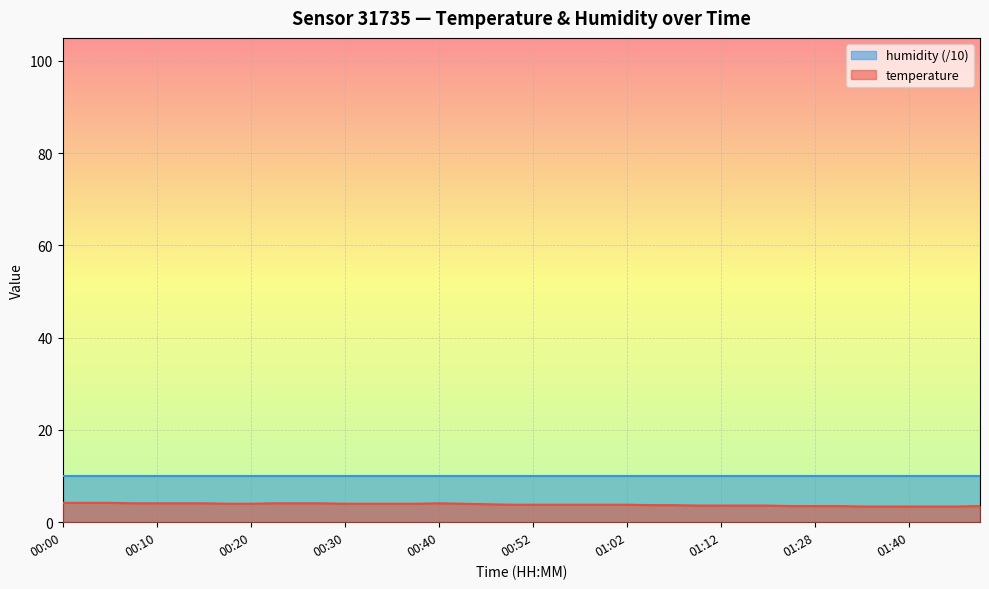

What position from the right is 01:05?

15